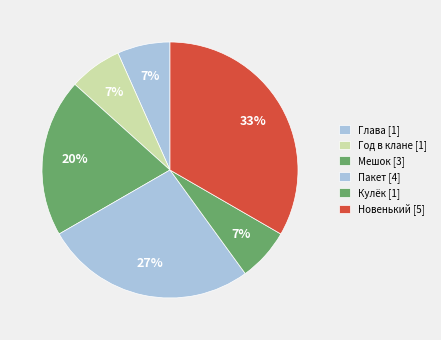

Count the number of slices in the pie.

6